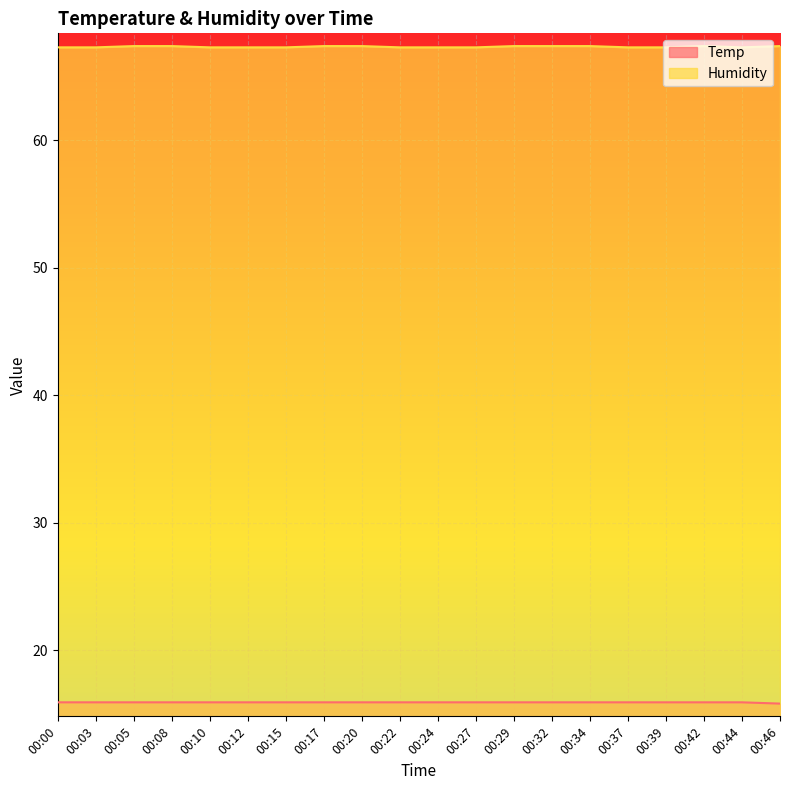

How many distinct data groups are displayed?

2